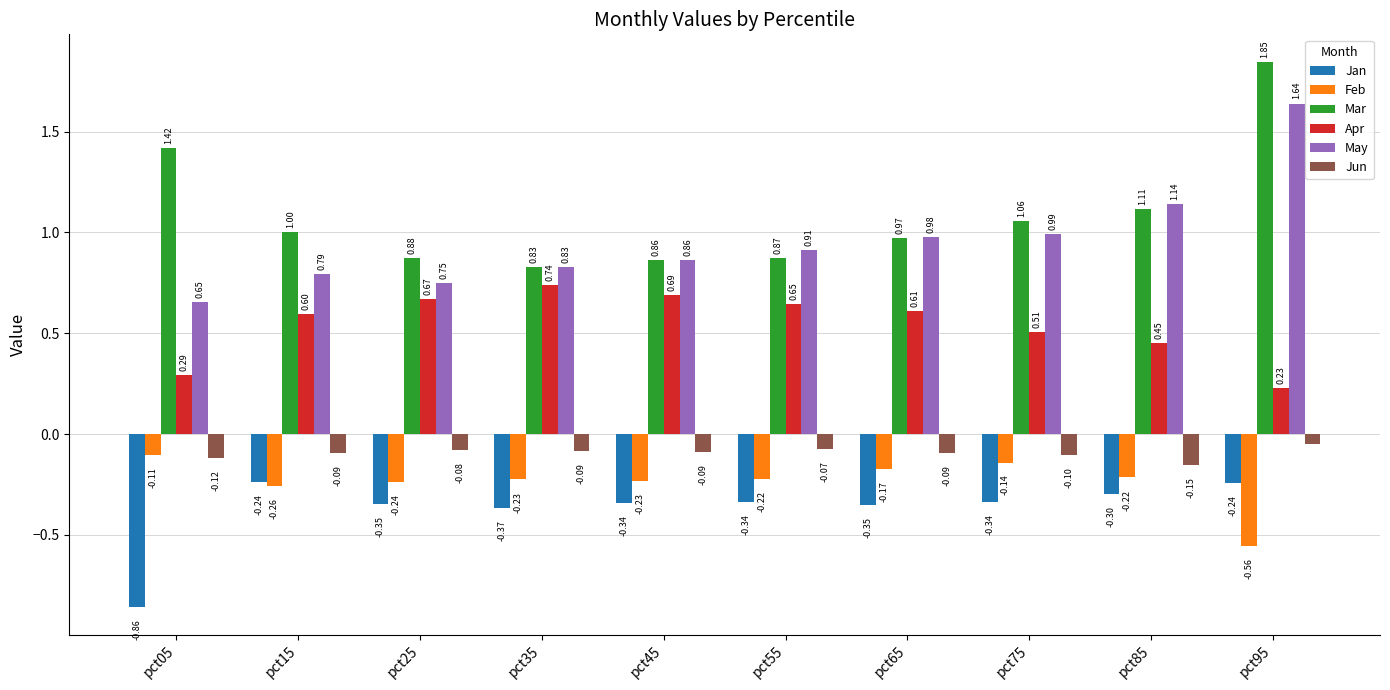

What is the sum of all Jan values?

-3.7